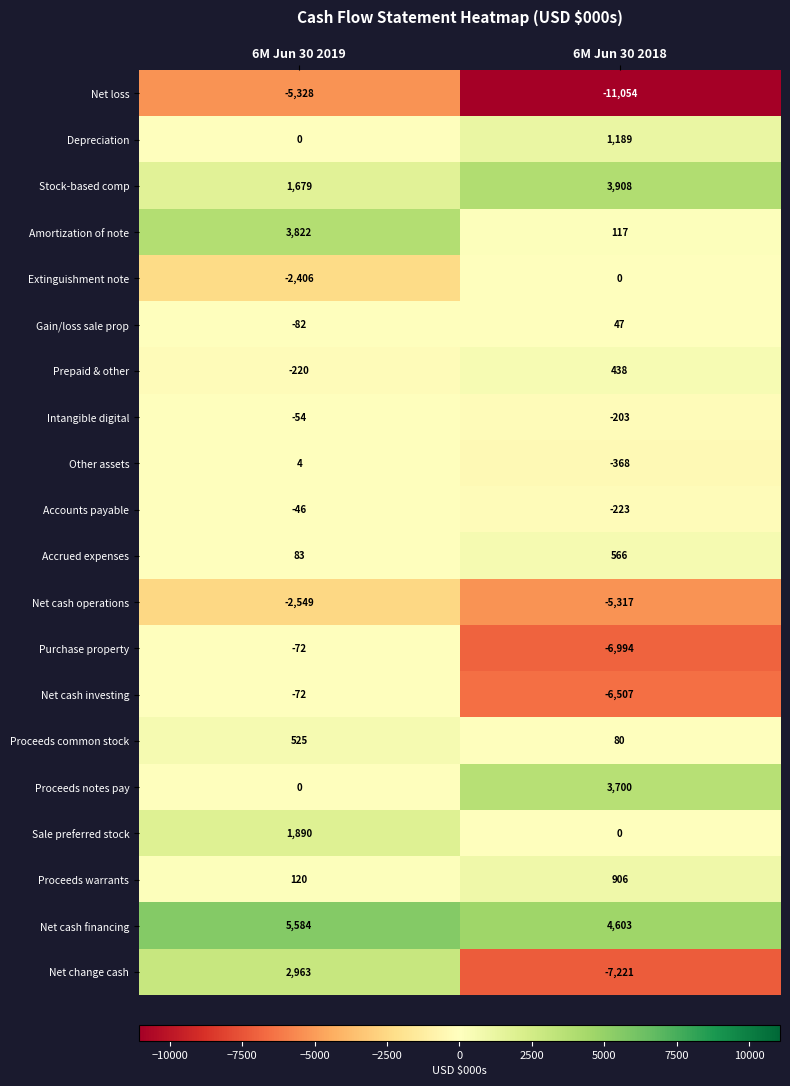

Which series has the widest spread of values?

Net change cash